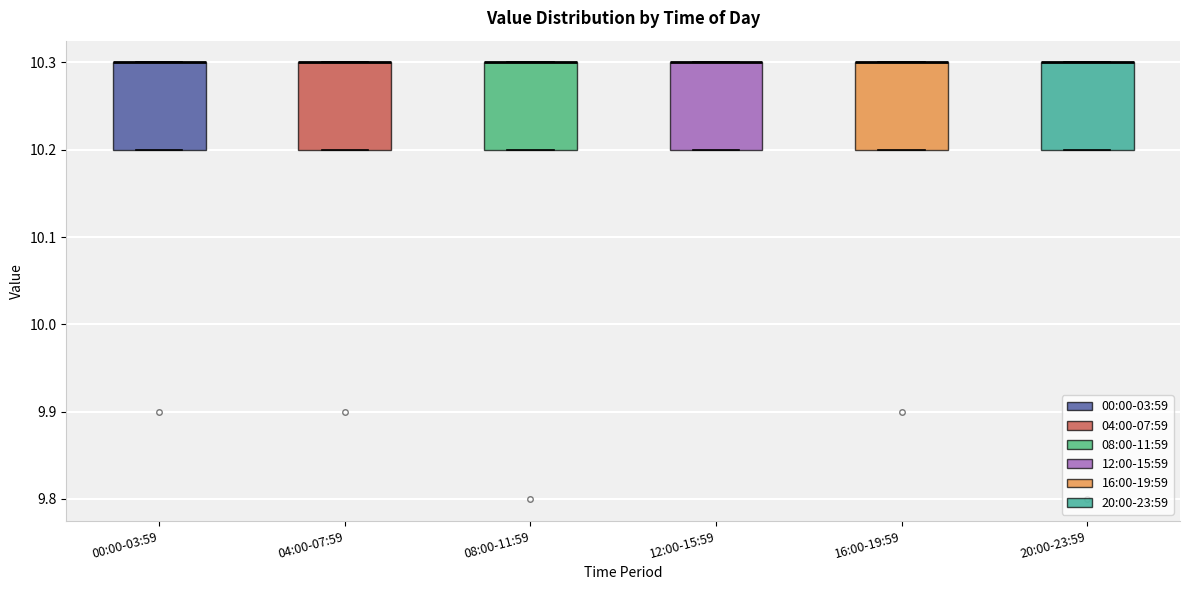

Reading left to right, transcribe this box plot: for each box, give where its median line is, the range the box spans, and where its two whiskers end, as read against the y-axis. The values are not printed on the chart, so give them approximately, as read against the axis.

00:00-03:59: median 10.3 (drawn on the box's upper edge), box 10.2 to 10.3, whiskers 10.2 to 10.3
04:00-07:59: median 10.3 (drawn on the box's upper edge), box 10.2 to 10.3, whiskers 10.2 to 10.3
08:00-11:59: median 10.3 (drawn on the box's upper edge), box 10.2 to 10.3, whiskers 10.2 to 10.3
12:00-15:59: median 10.3 (drawn on the box's upper edge), box 10.2 to 10.3, whiskers 10.2 to 10.3
16:00-19:59: median 10.3 (drawn on the box's upper edge), box 10.2 to 10.3, whiskers 10.2 to 10.3
20:00-23:59: median 10.3 (drawn on the box's upper edge), box 10.2 to 10.3, whiskers 10.2 to 10.3